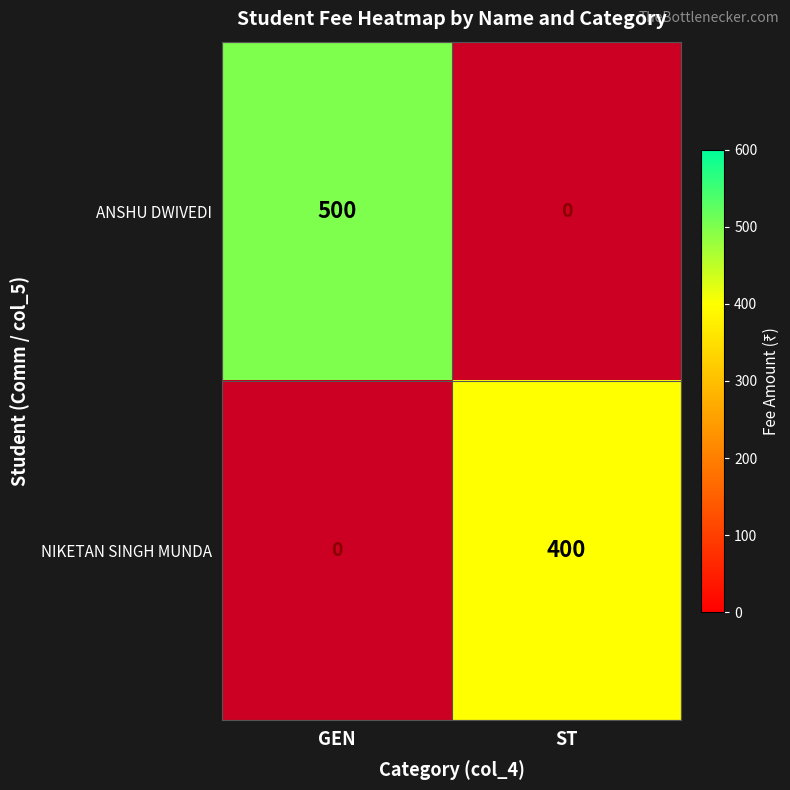

Is it true that NIKETAN SINGH MUNDA equals 400 at ST?

True